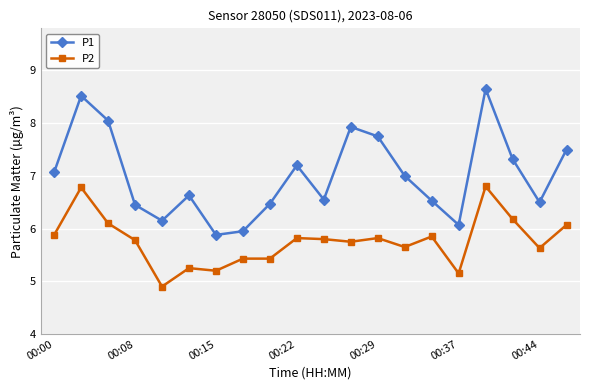

What is the difference between the second highest and minimum values in the P1 series?

2.6